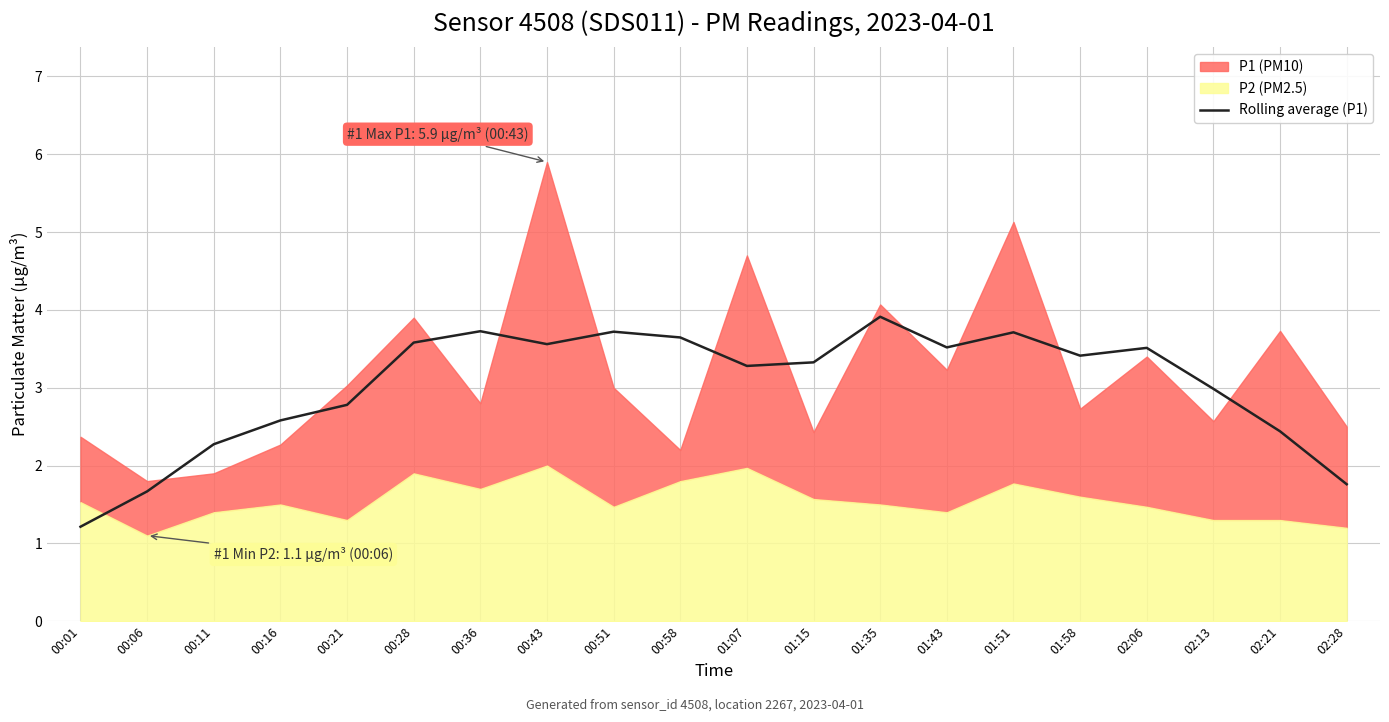

List the labels in order of value, largest first.

01:35, 00:36, 00:51, 01:51, 00:58, 00:28, 00:43, 01:43, 02:06, 01:58, 01:15, 01:07, 02:13, 00:21, 00:16, 02:21, 00:11, 02:28, 00:06, 00:01